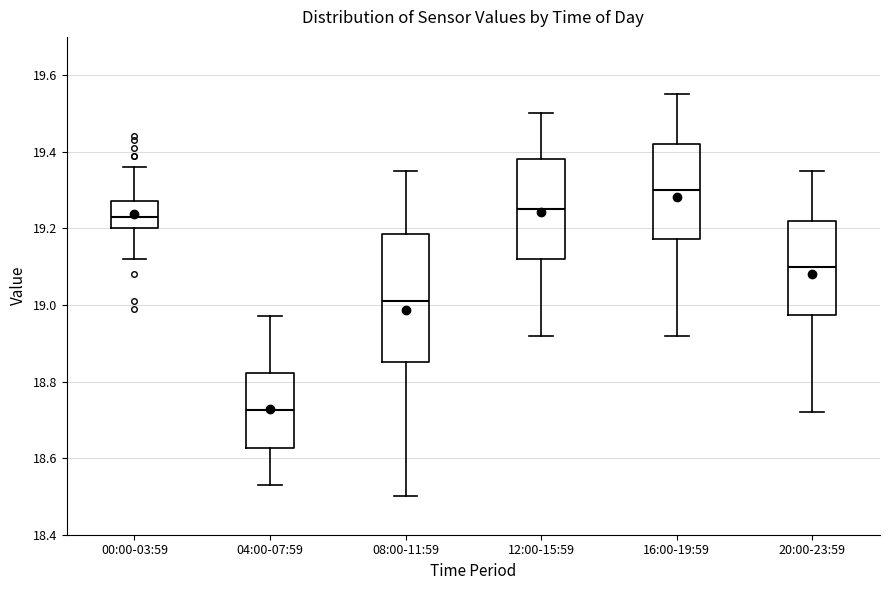

Which box is the tallest, from its lower edge to its upper edge?

08:00-11:59